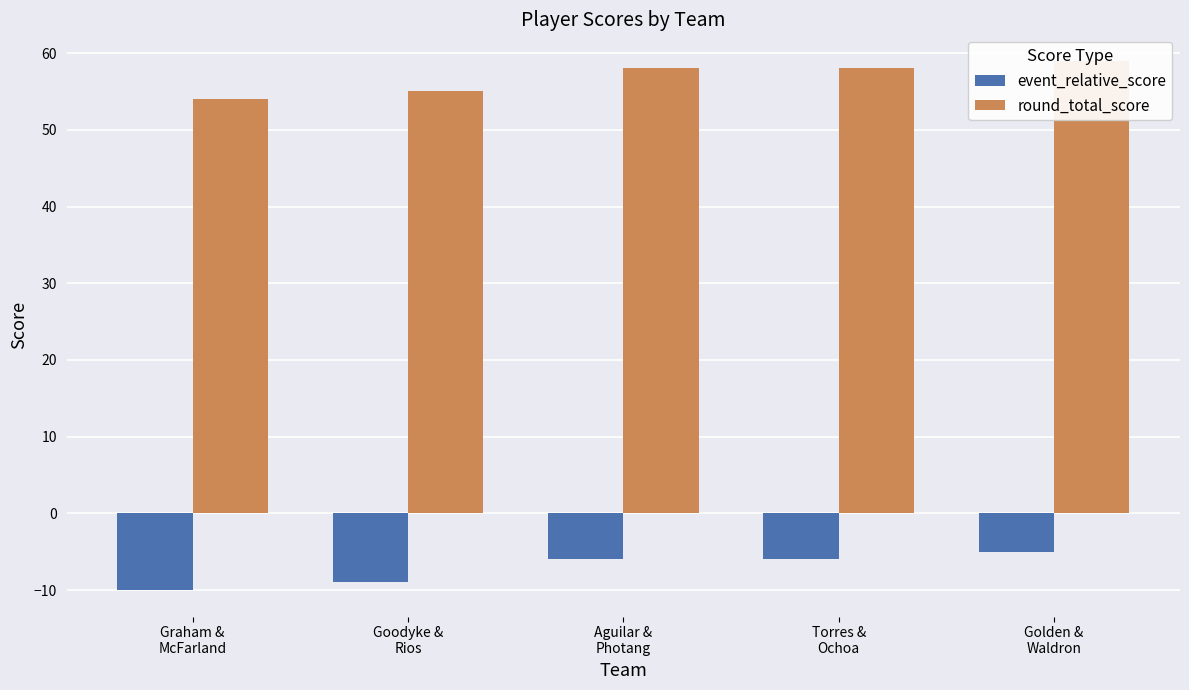

Is it true that round_total_score equals 58 at Torres &
Ochoa?

True